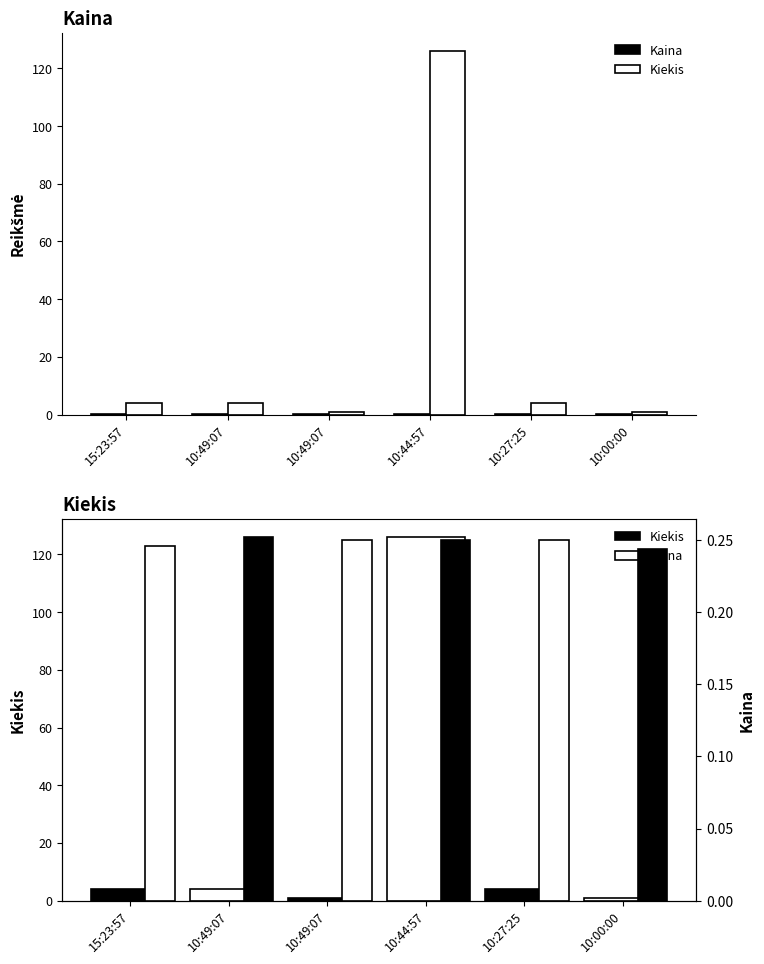

Read the Kiekis value at 15:23:57.

4.0